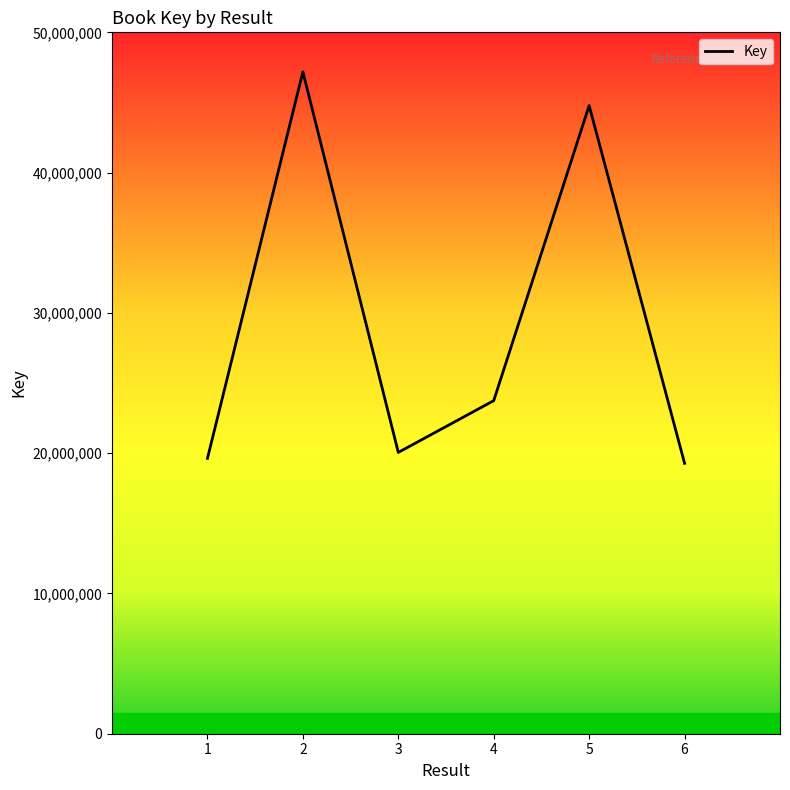

The chart shows a value of 23742623 at 4. True or false?

True